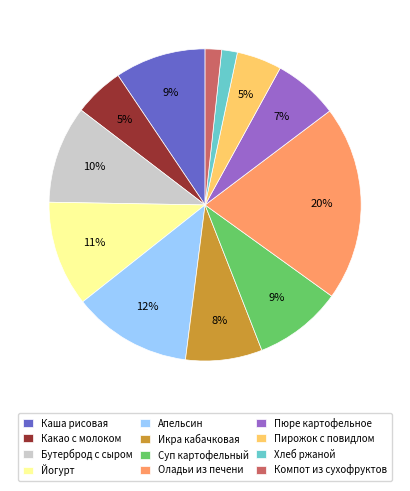

Count the number of slices in the pie.

12